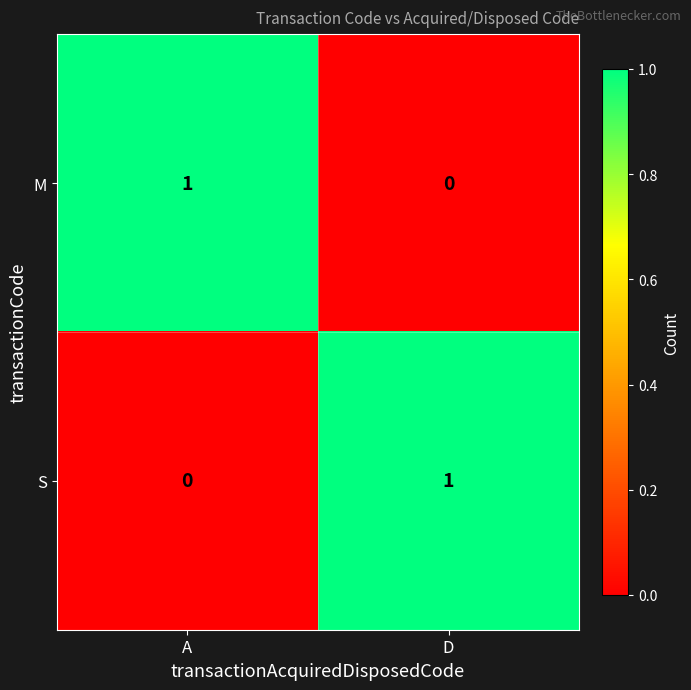

Reading left to right, transcribe all the data shown in this chart.

M: 1	0
S: 0	1